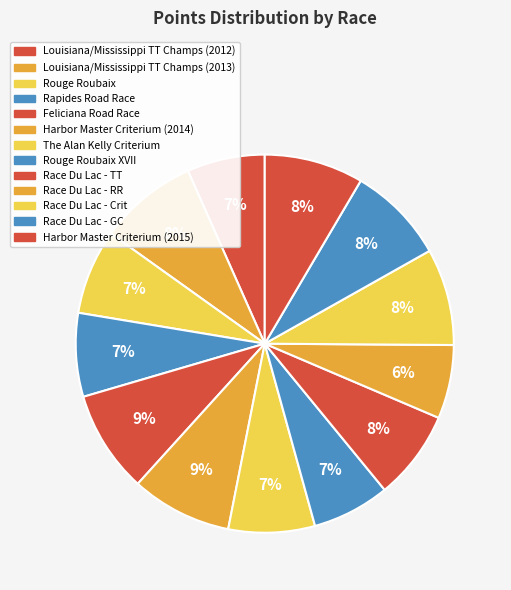

How many slices are in this pie chart?

13